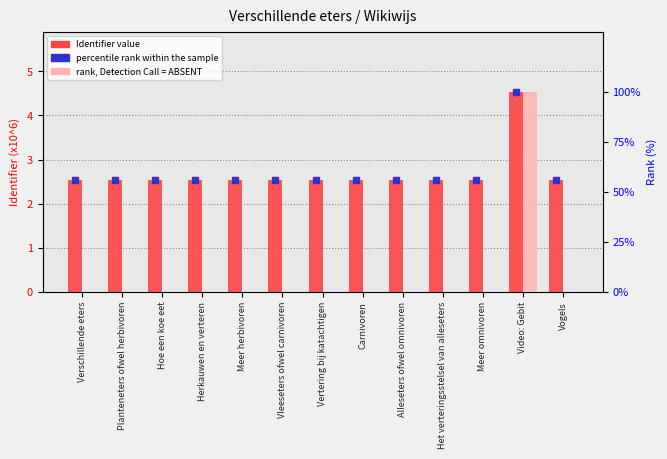

What is the label of the 3rd bar from the right?

Meer omnivoren